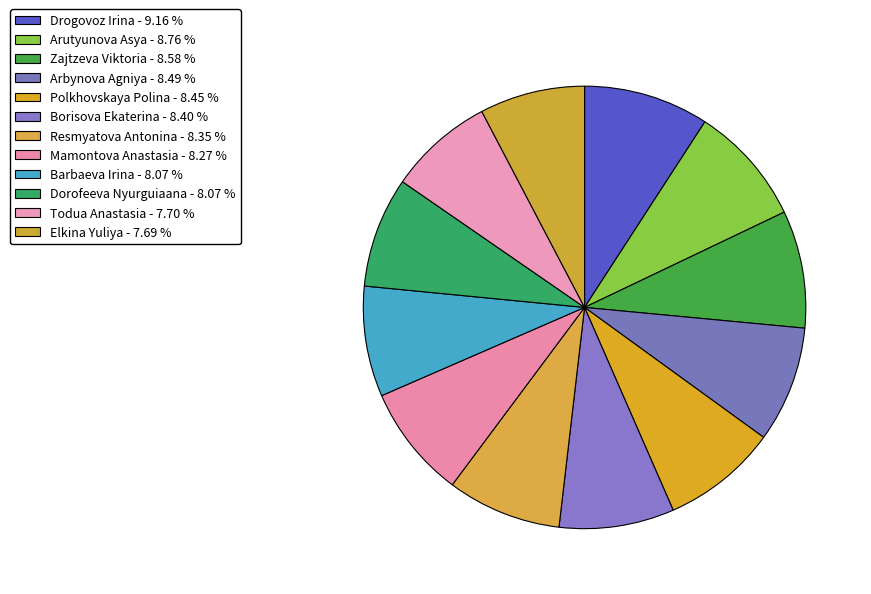

Combined, do Zajtzeva Viktoria and Borisova Ekaterina account for over 50%?

No